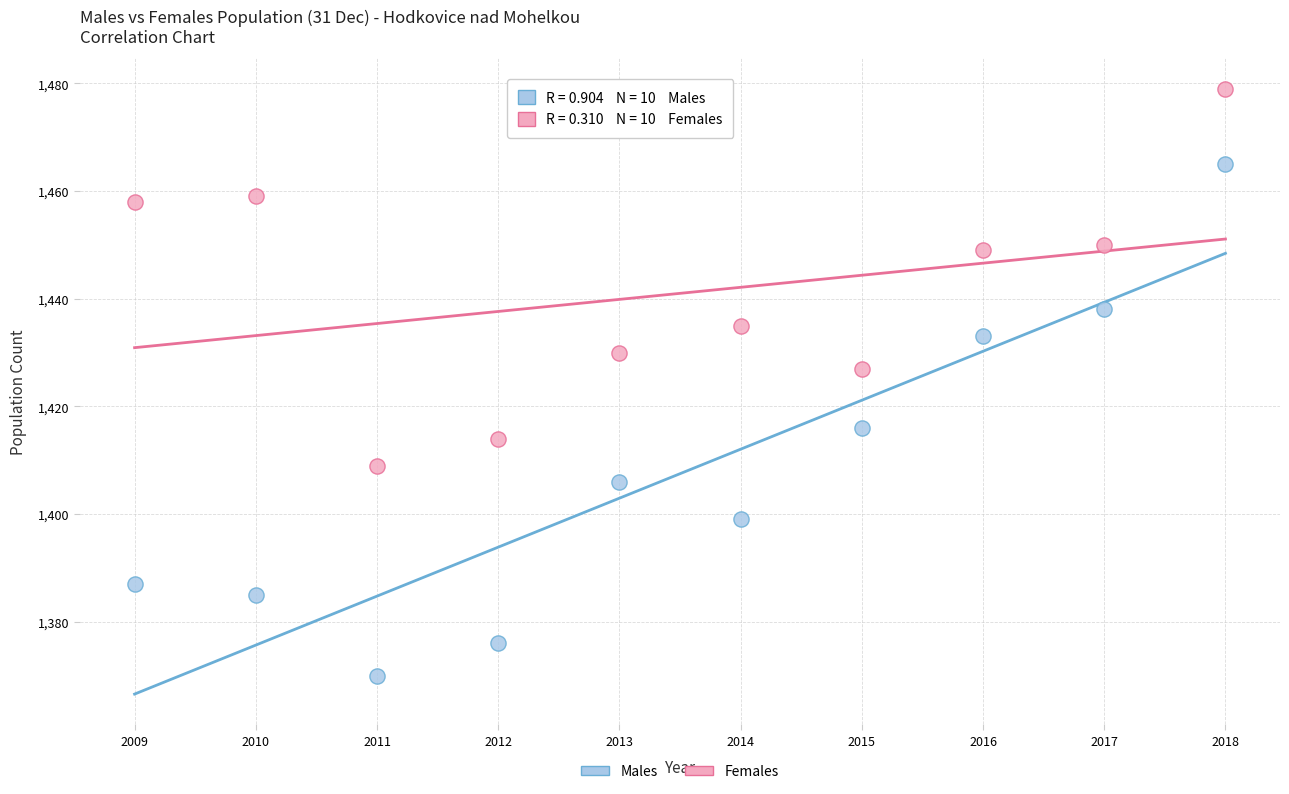

Across all series, what Y value is closest to 1424?

1427